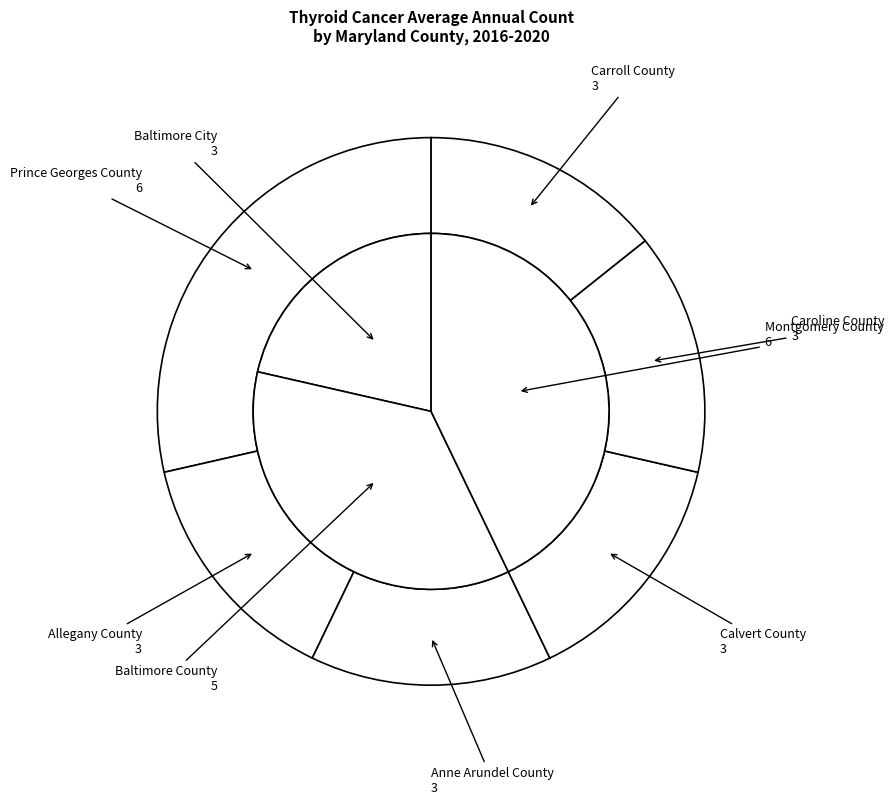

True or false: Prince Georges County accounts for 28% of the total.

False